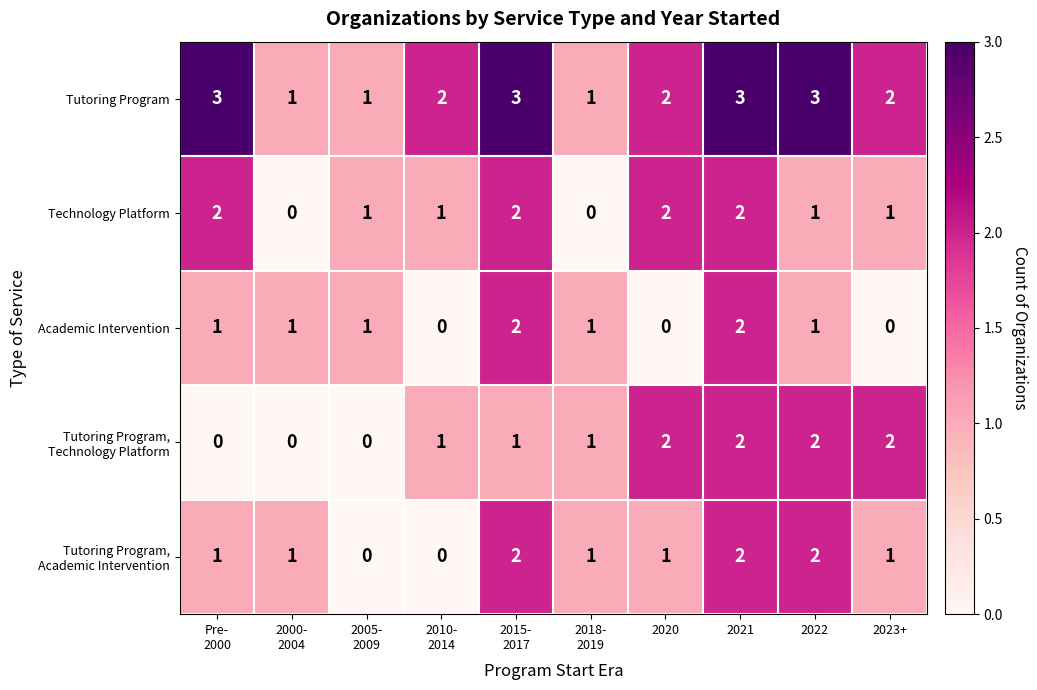

Which series has the largest total across all categories?

Tutoring Program